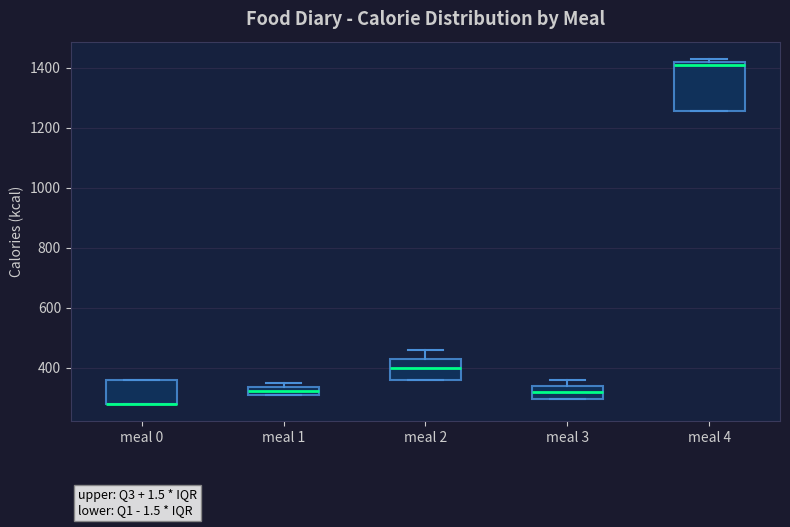

Which box is the tallest, from its lower edge to its upper edge?

meal 4